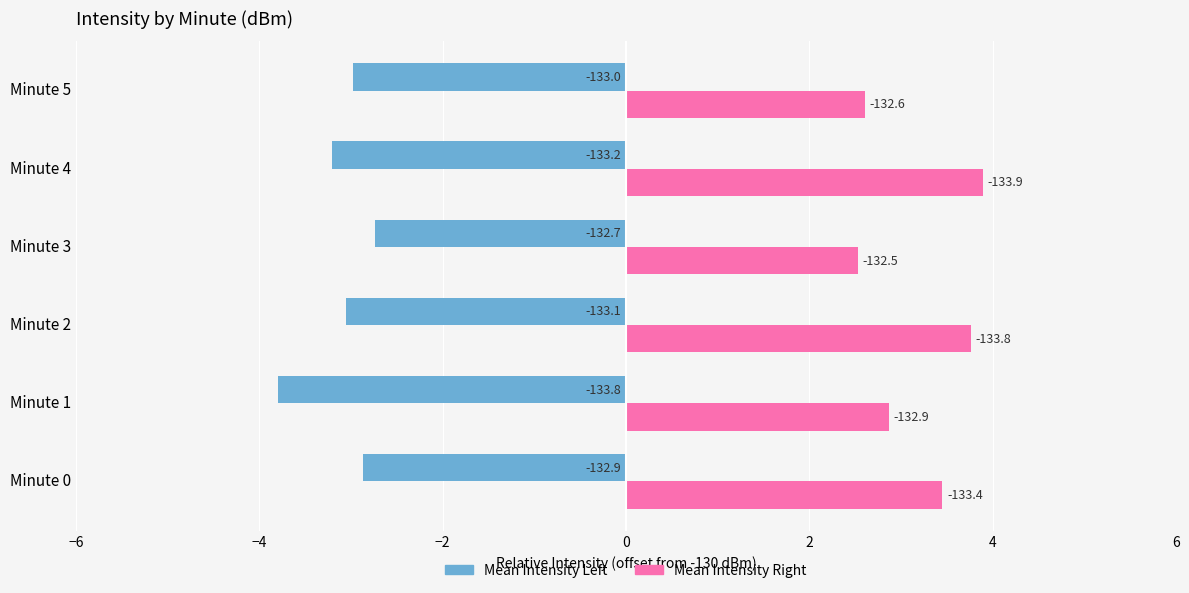

What are all the series names shown in the legend?

Mean Intensity Left, Mean Intensity Right